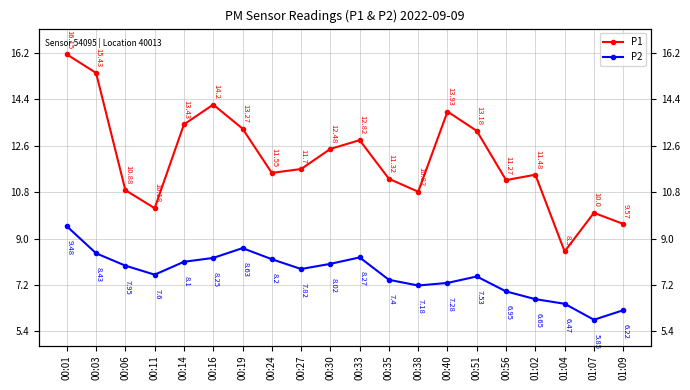

What are all the series names shown in the legend?

P1, P2